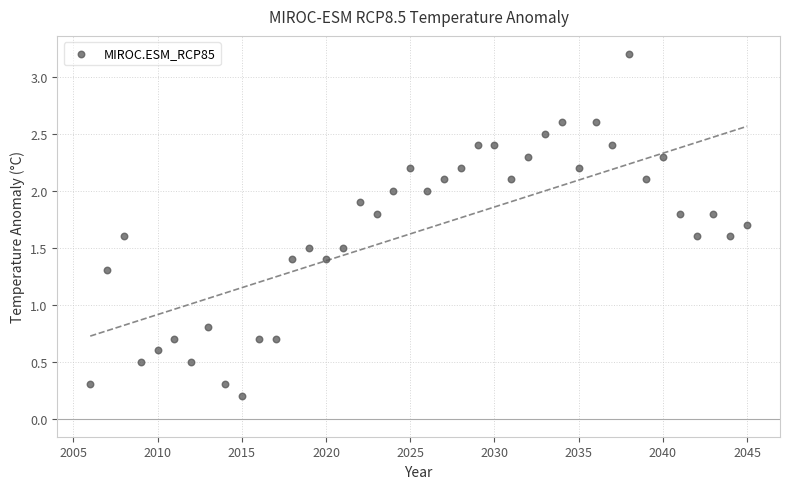

What is the range of X values (max minus min)?

39.0